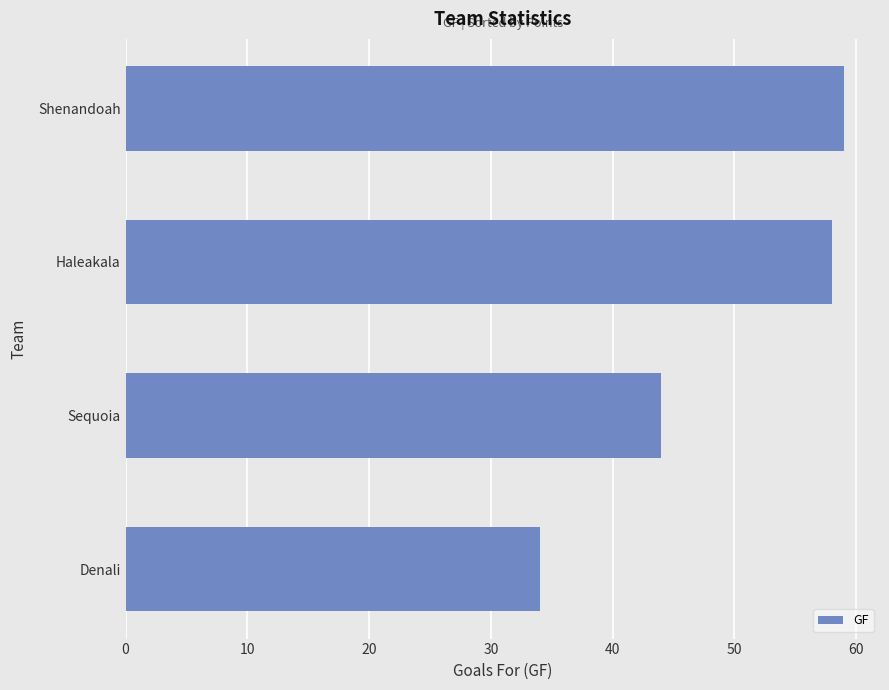

The value at Denali is 34. True or false?

True